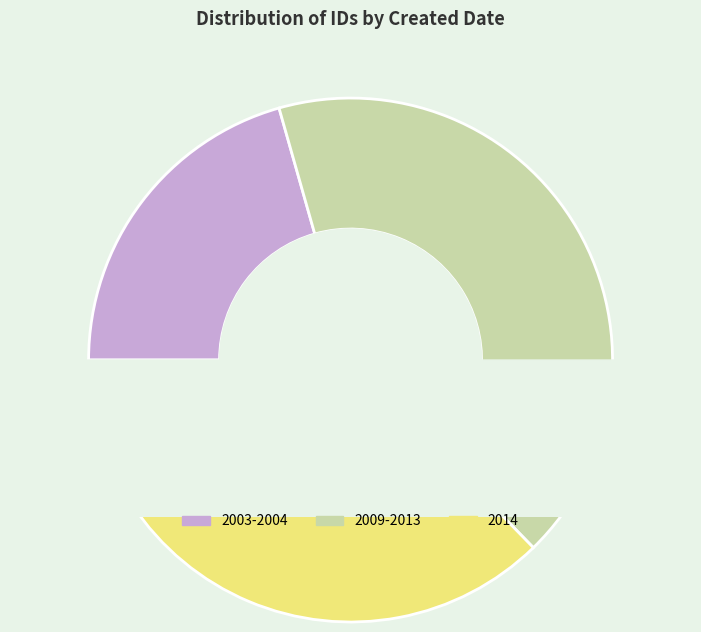

Is 2004-06-15 the majority of the pie?

No